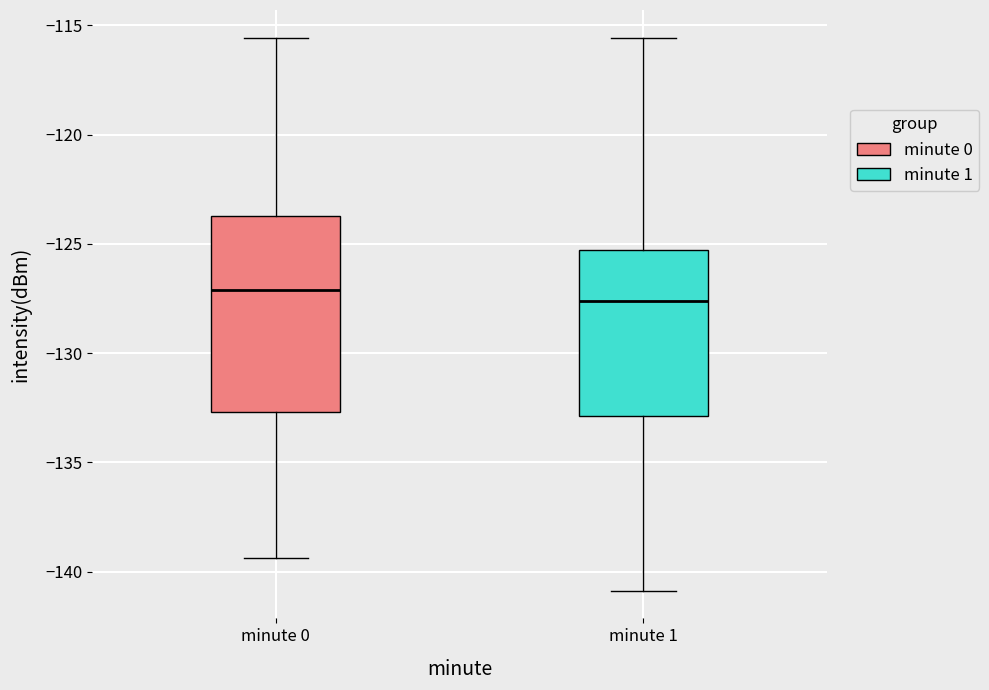

Reading left to right, transcribe this box plot: for each box, give where its median line is, the range the box spans, and where its two whiskers end, as read against the y-axis. The values are not printed on the chart, so give them approximately, as read against the axis.

minute 0: median -127.0, box -132.5 to -123.5, whiskers -139.5 to -115.5
minute 1: median -127.5, box -133.0 to -125.5, whiskers -141.0 to -115.5